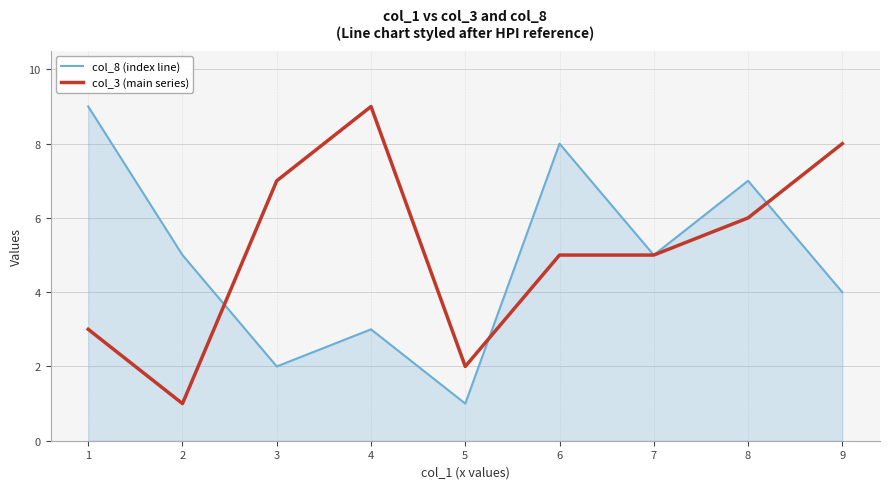

How many distinct data groups are displayed?

2